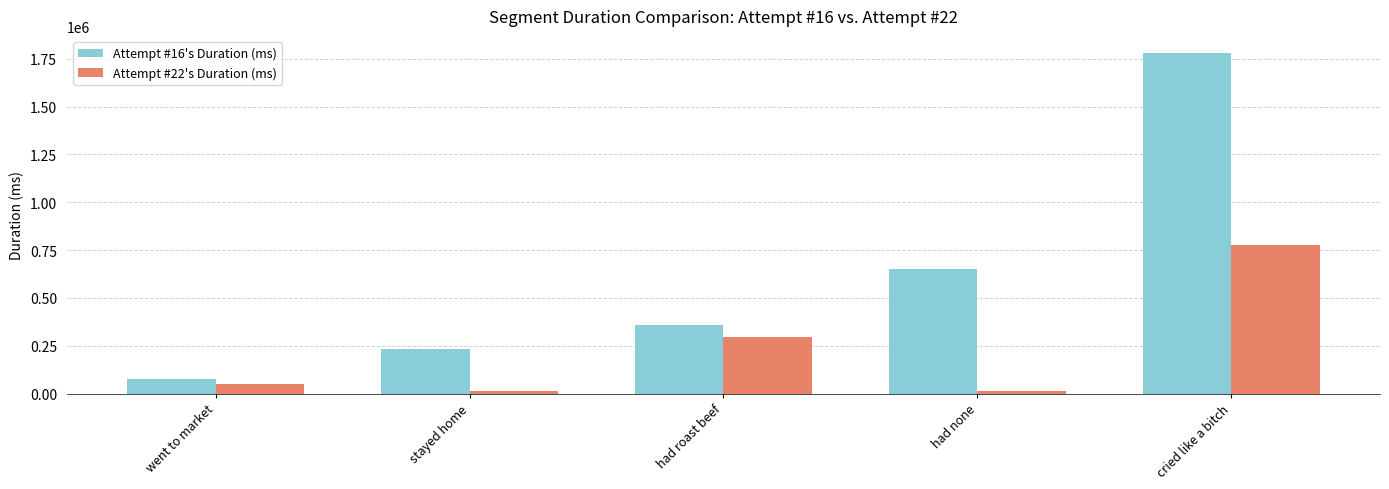

Which series has the widest spread of values?

Attempt #16's Duration (ms)